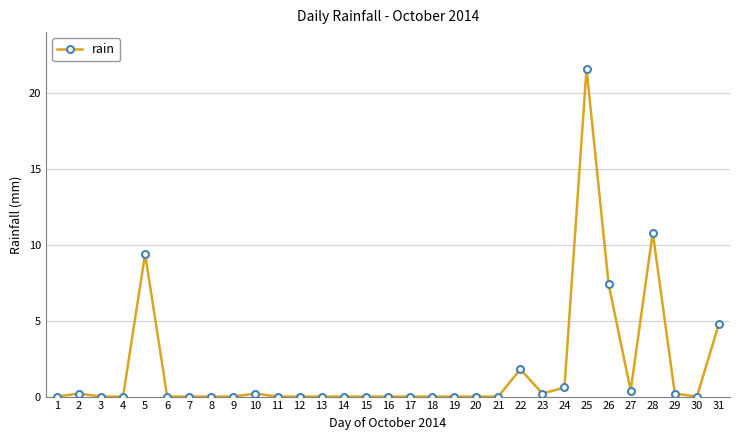

The chart shows a value of 0.0 at 15. True or false?

True